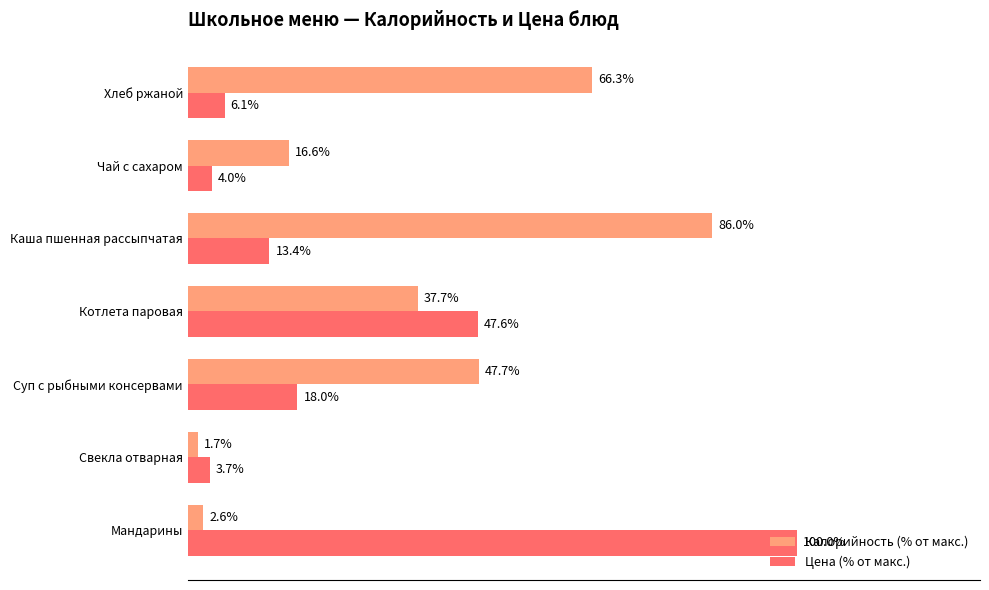

Where is Калорийность (% от макс.) nearest to the value 43?

Суп с рыбными консервами